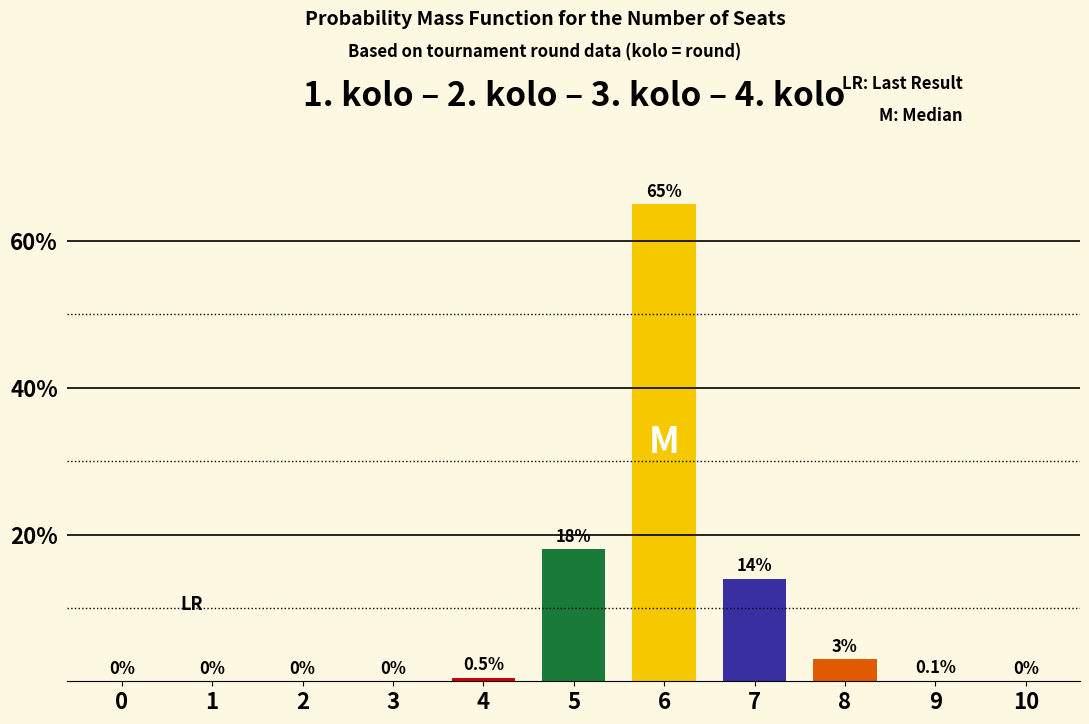

Are the bars horizontal?

No